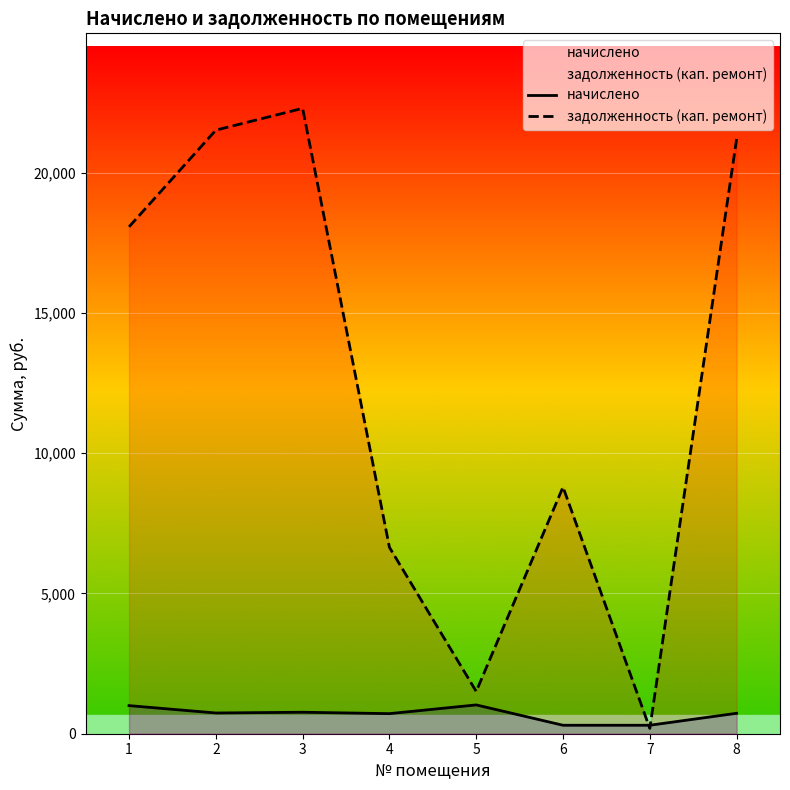

Rank the series by their average value, from lowest to highest.

начислено, задолженность (кап. ремонт)